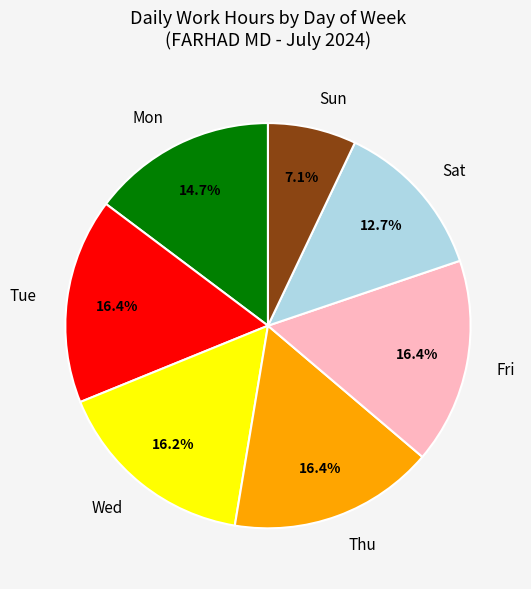

To the nearest percent, what is the average slice percentage?

14%